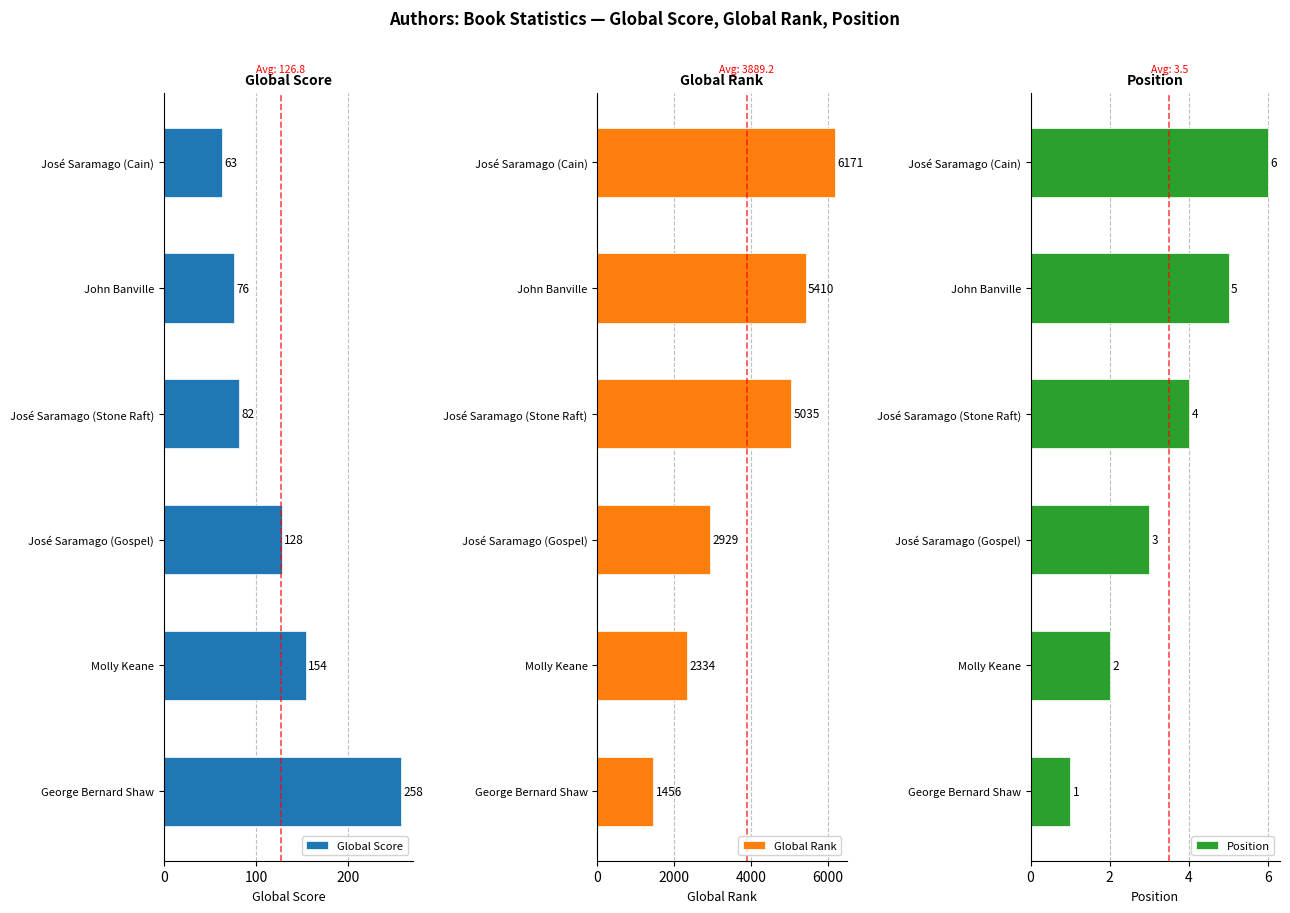

What is the difference between the maximum and minimum values in the Global Score series?

195